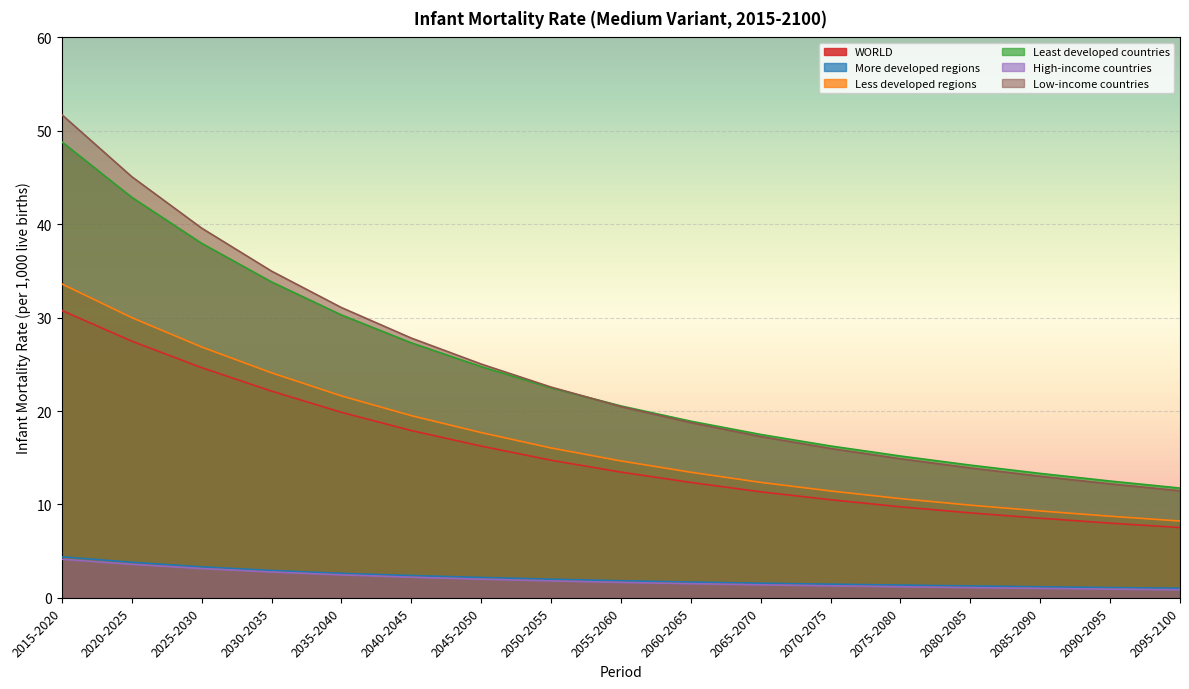

At which category is the sum across all series the highest?

2015-2020